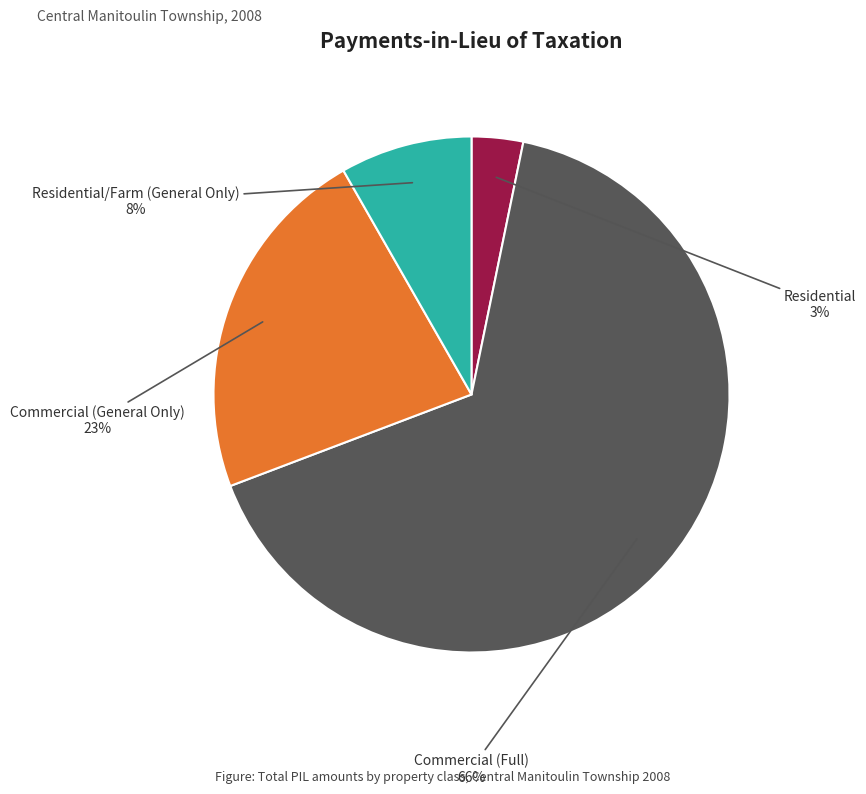

To the nearest percent, what is the average slice percentage?

25%